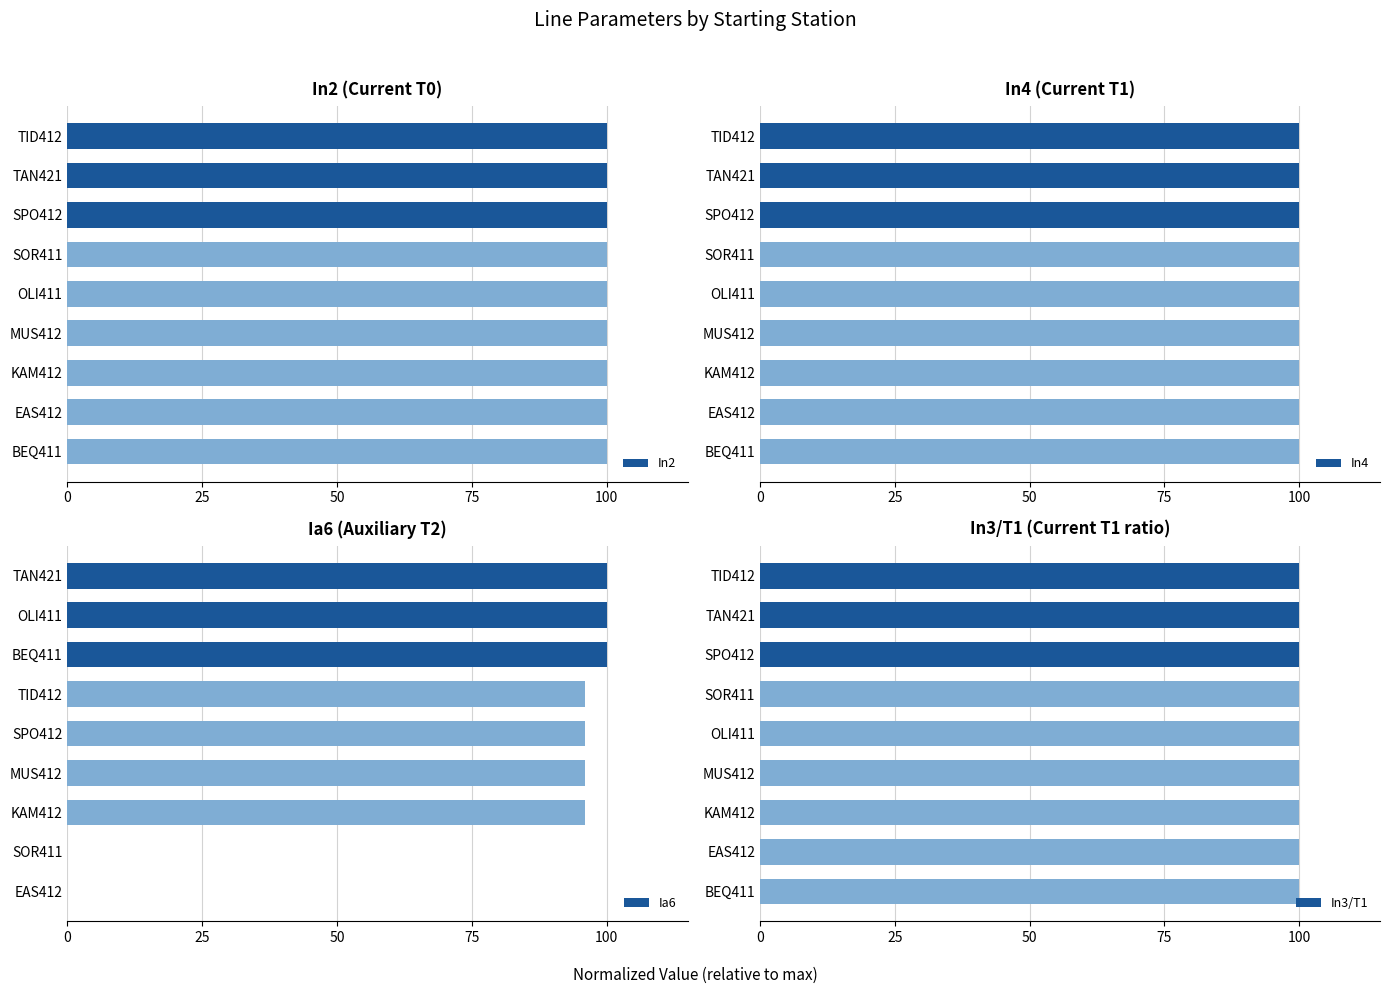

Is it true that Ia6 equals -67 at SOR411?

False